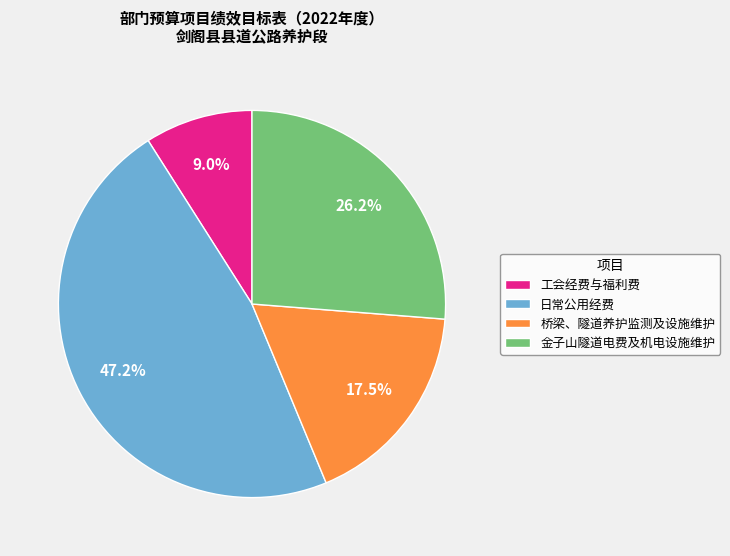

Is 工会经费与福利费 the majority of the pie?

No